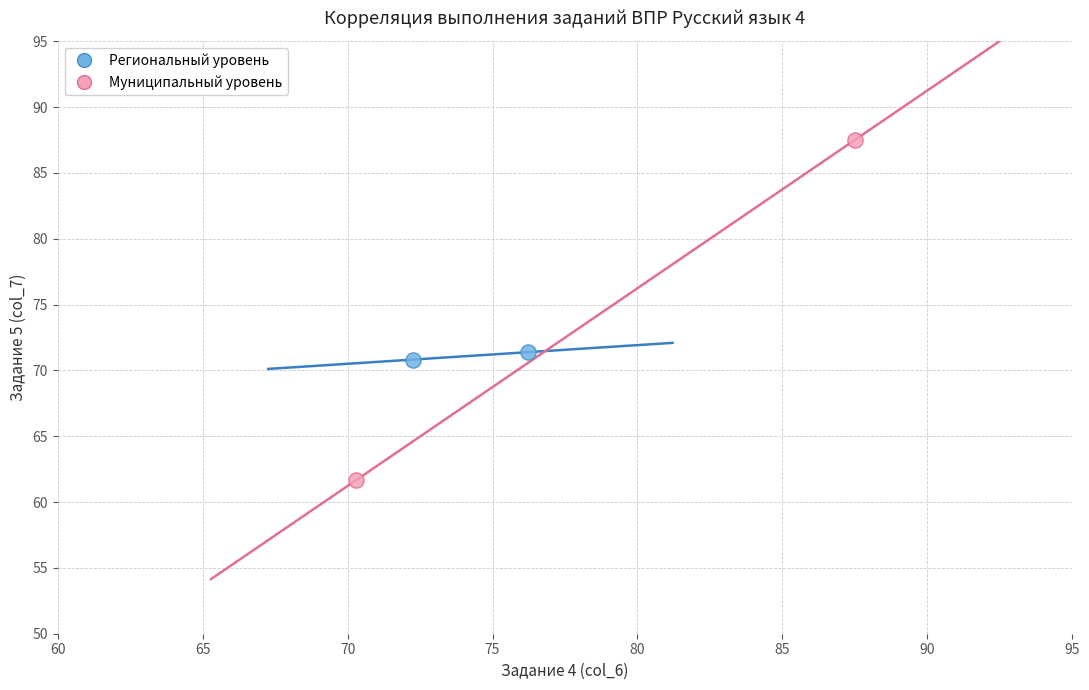

What are all the series names shown in the legend?

Региональный уровень, Муниципальный уровень